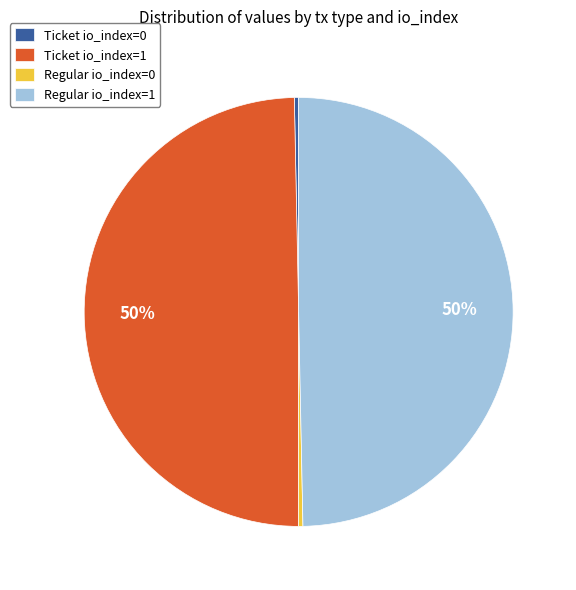

True or false: Regular io_index=1 accounts for 63% of the total.

False